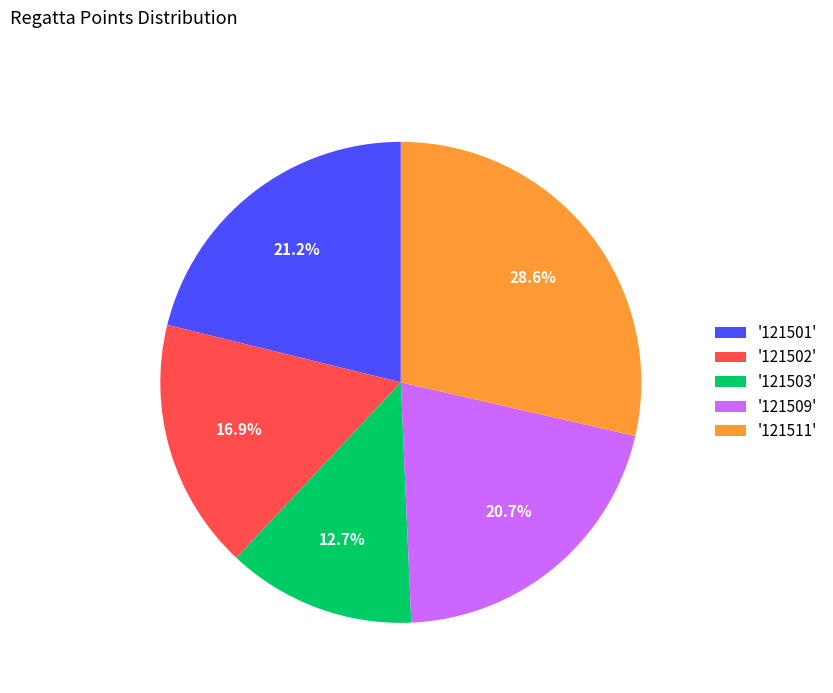

What is the largest slice in the pie chart?

'121511'